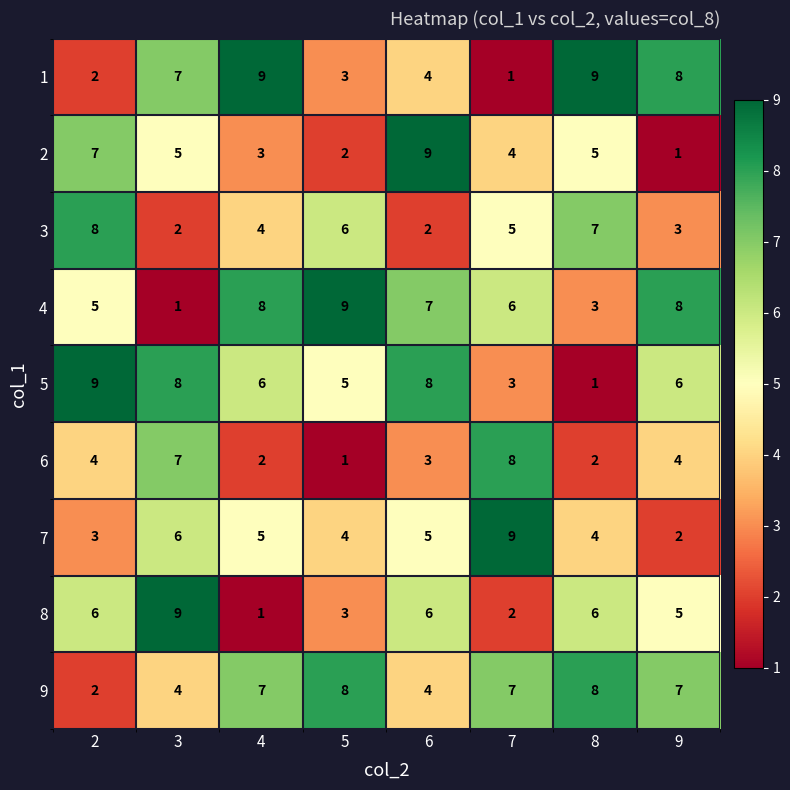

Which category has the highest value in the 6 series?

7